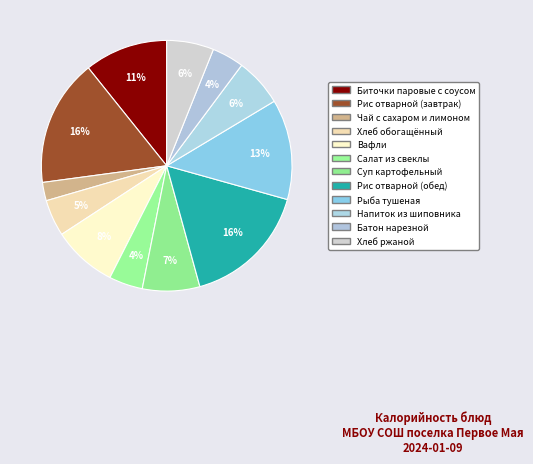

Do Хлеб обогащённый and Суп картофельный together represent more than half of the pie?

No